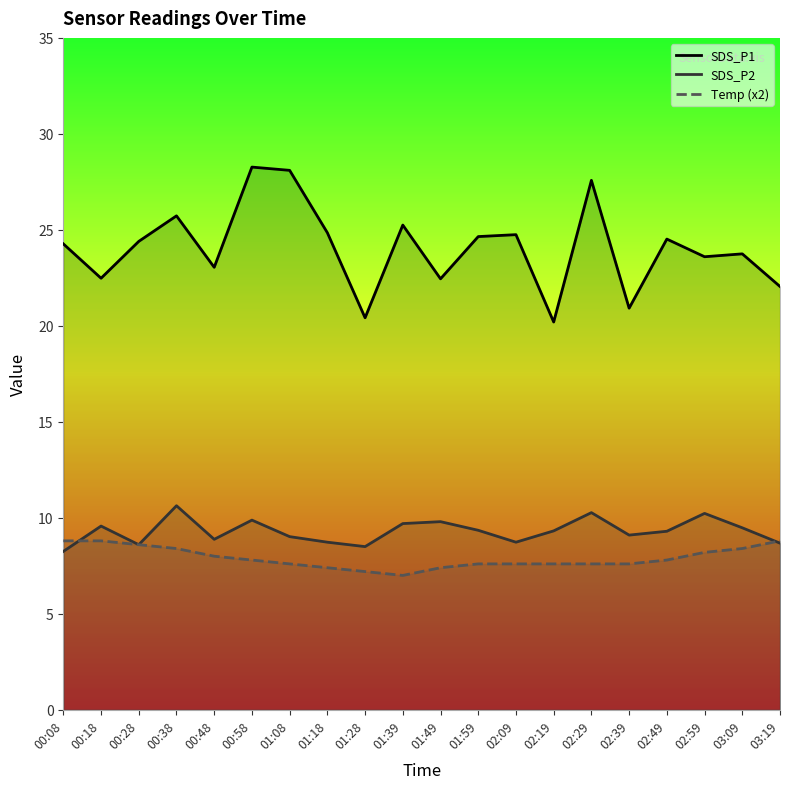

What is the difference between the second highest and second lowest values in the SDS_P2 series?

1.8